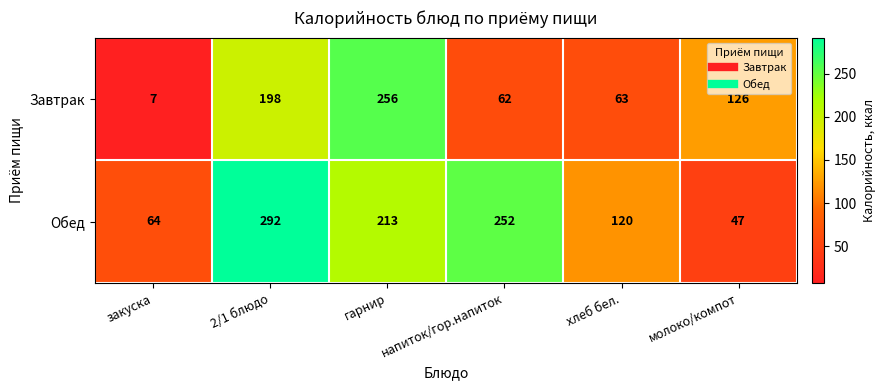

At which label is Завтрак closest to 131?

молоко/компот